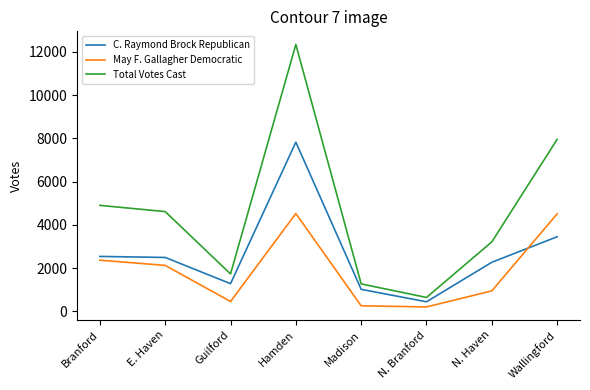

What is the sum of the Total Votes Cast values at N. Haven and Wallingford?

11164